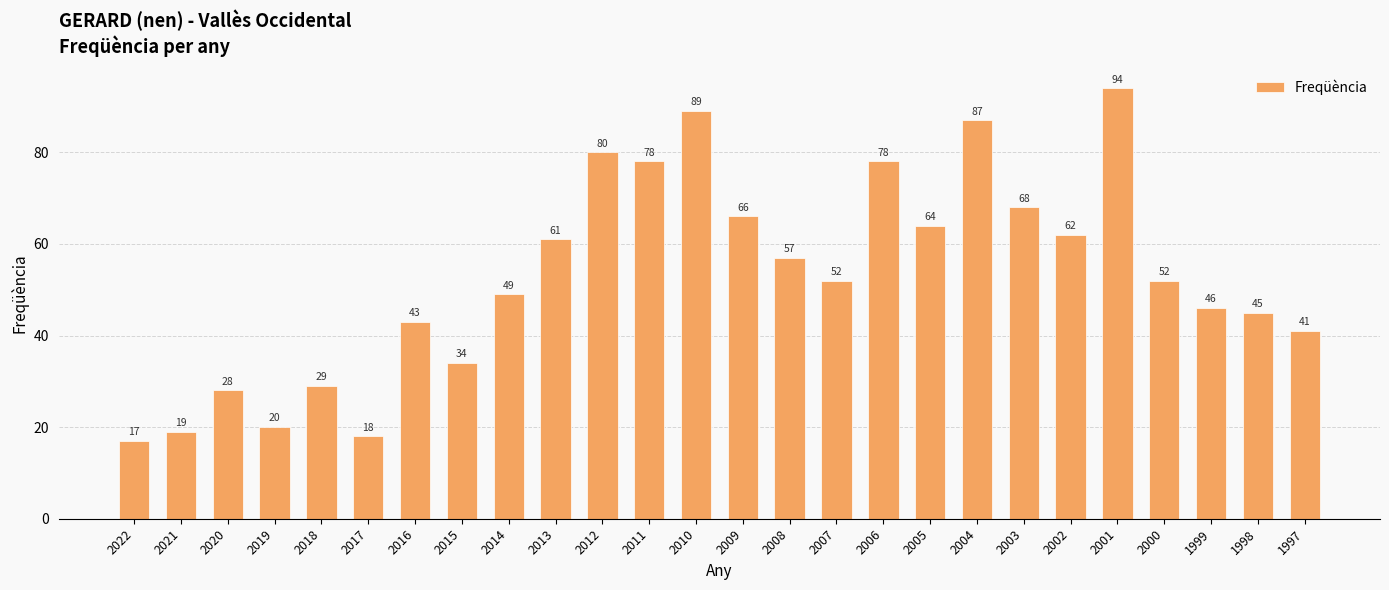

Approximately how many times larger is the value at 1998 compared to 2006?

0.6